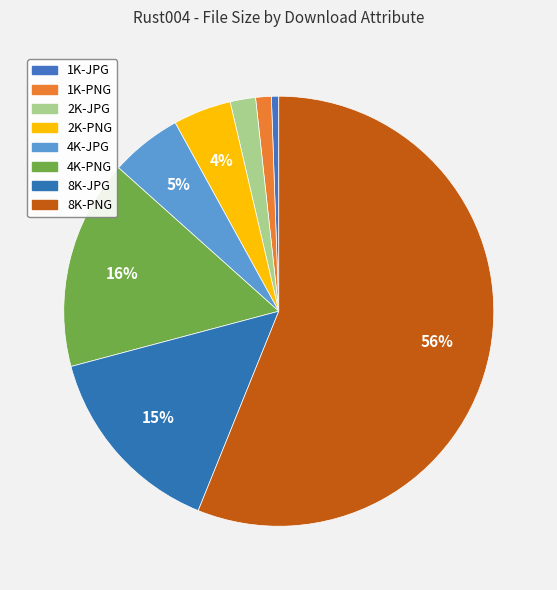

How many segments does this pie chart have?

8